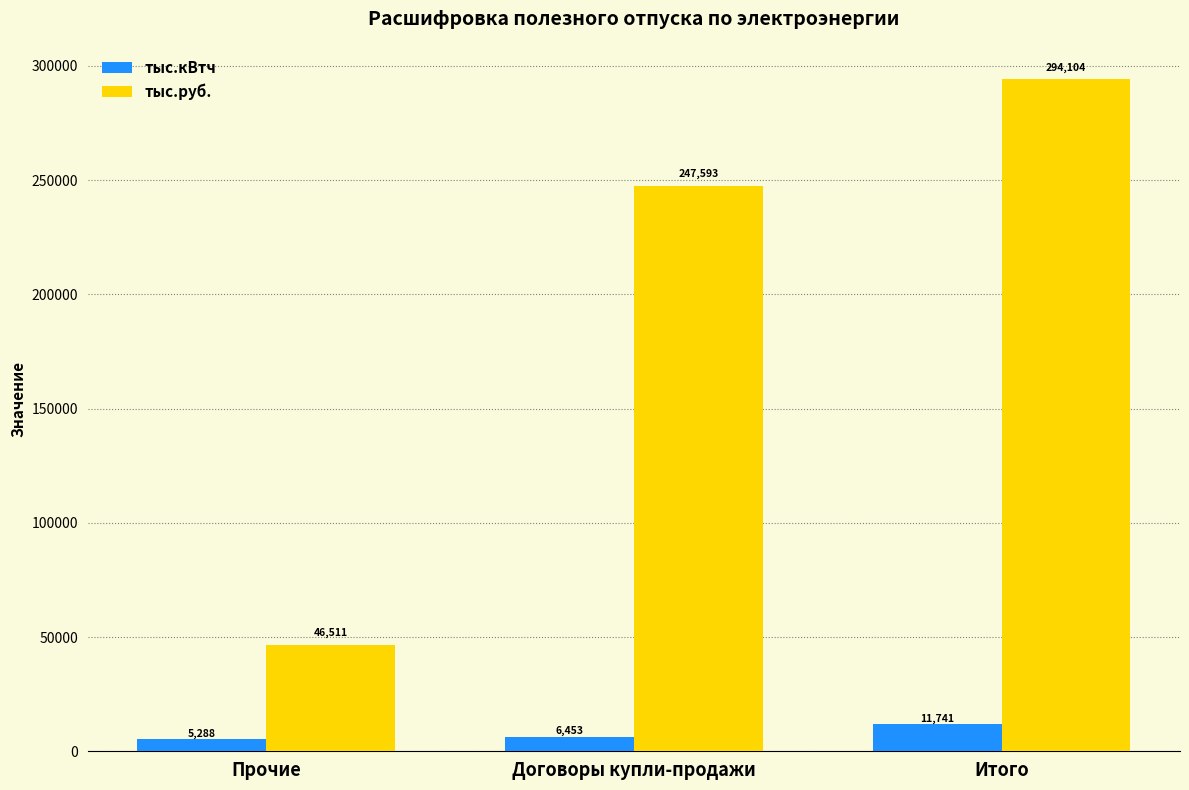

Is it true that тыс.руб. equals 247593.0 at Договоры купли-продажи?

True